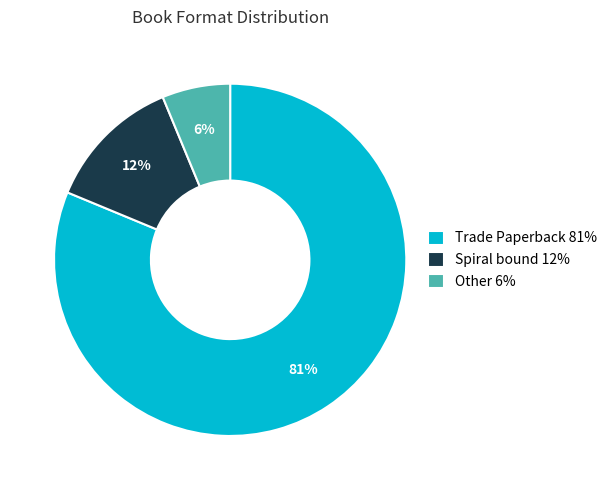

Count the number of slices in the pie.

3